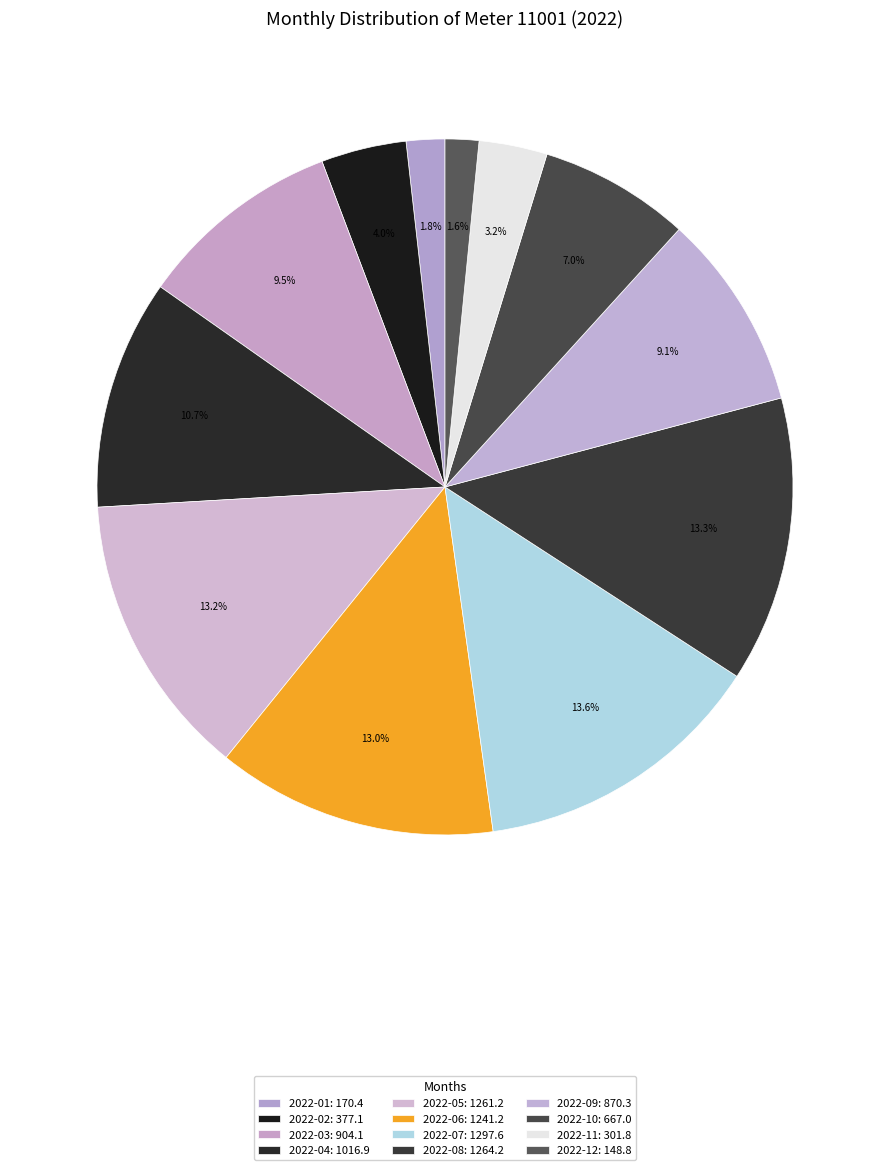

Combined, what portion of the pie is 2022-02 and 2022-11?

7.1%